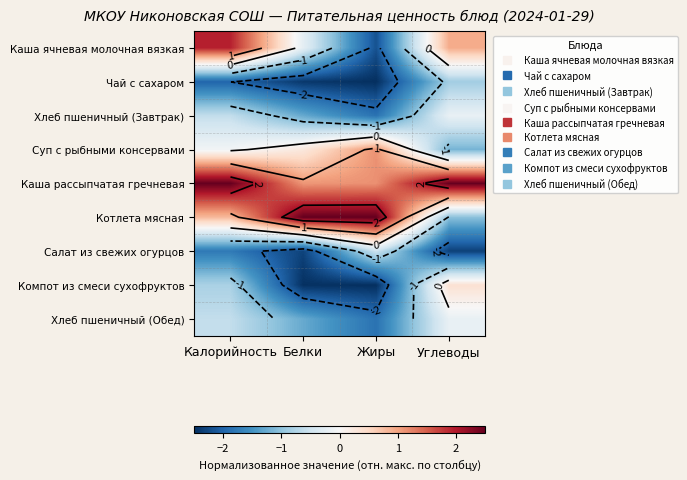

How many series are shown in this chart?

9